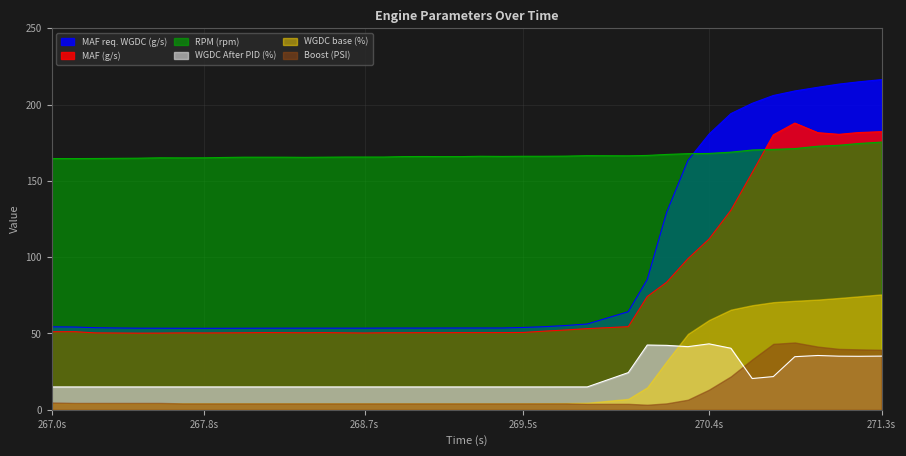

True or false: MAF (g/s) and MAF req. WGDC (g/s) cross at least once.

False